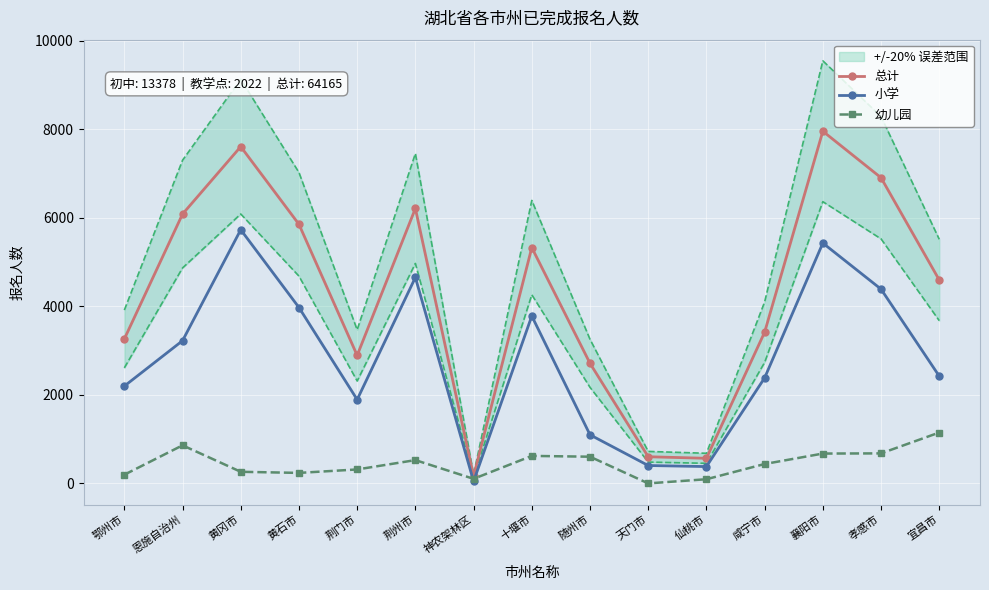

Is the value of 小学 at 恩施自治州 greater than the value of 总计 at 咸宁市?

No